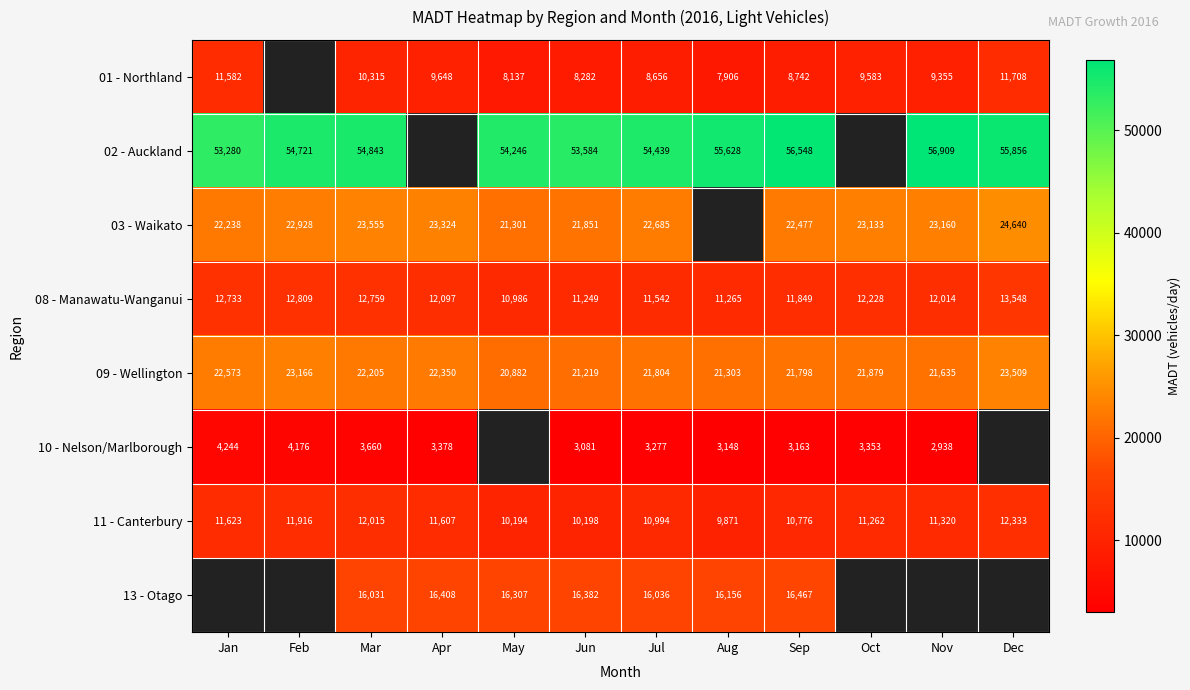

Is the value of 10 - Nelson/Marlborough at Nov greater than the value of 09 - Wellington at May?

No